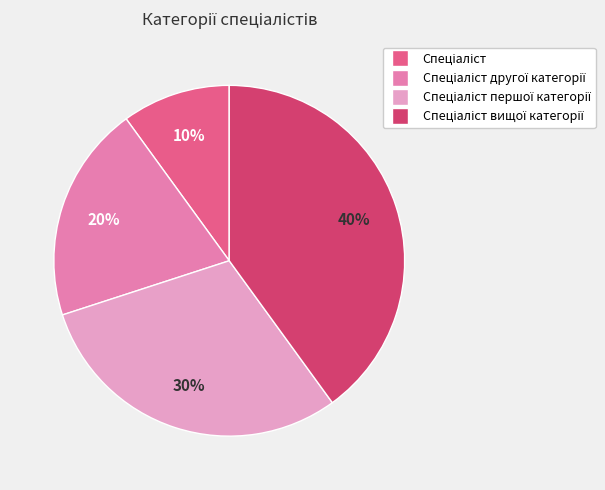

How many segments does this pie chart have?

4